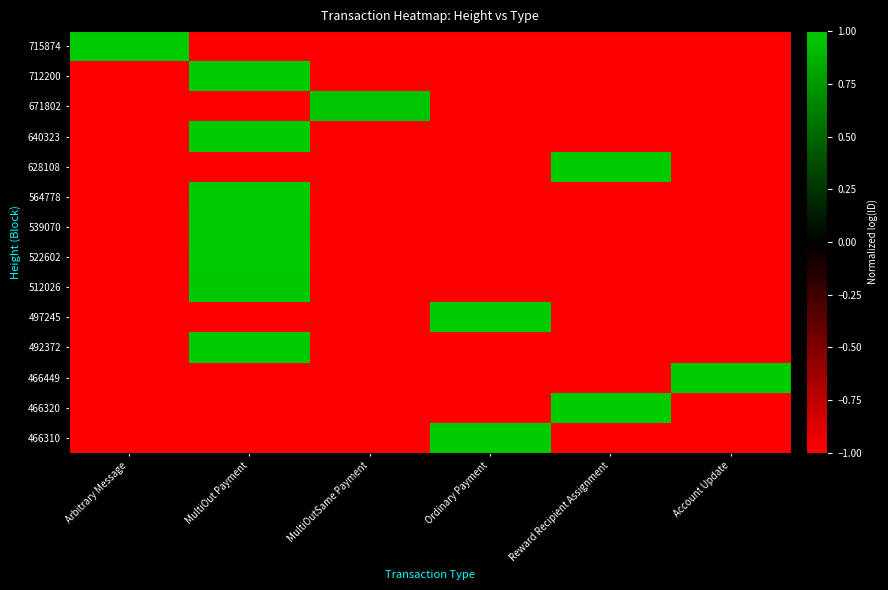

Between Ordinary Payment and Reward Recipient Assignment, which series saw the biggest shift?

628108